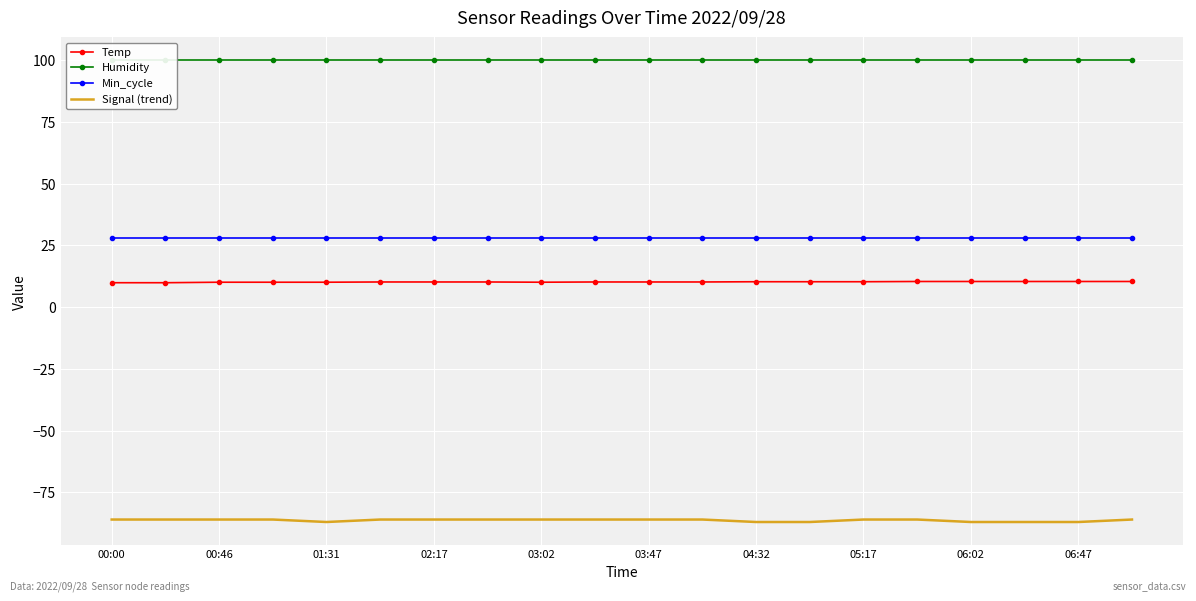

Which series has the largest range (max minus min)?

Signal (trend)